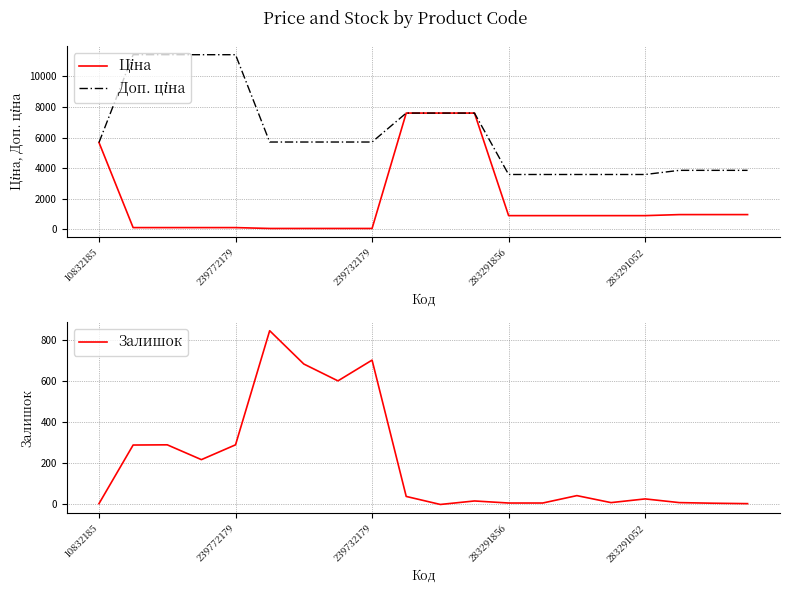

What is the difference between the second highest and minimum values in the Залишок series?

702